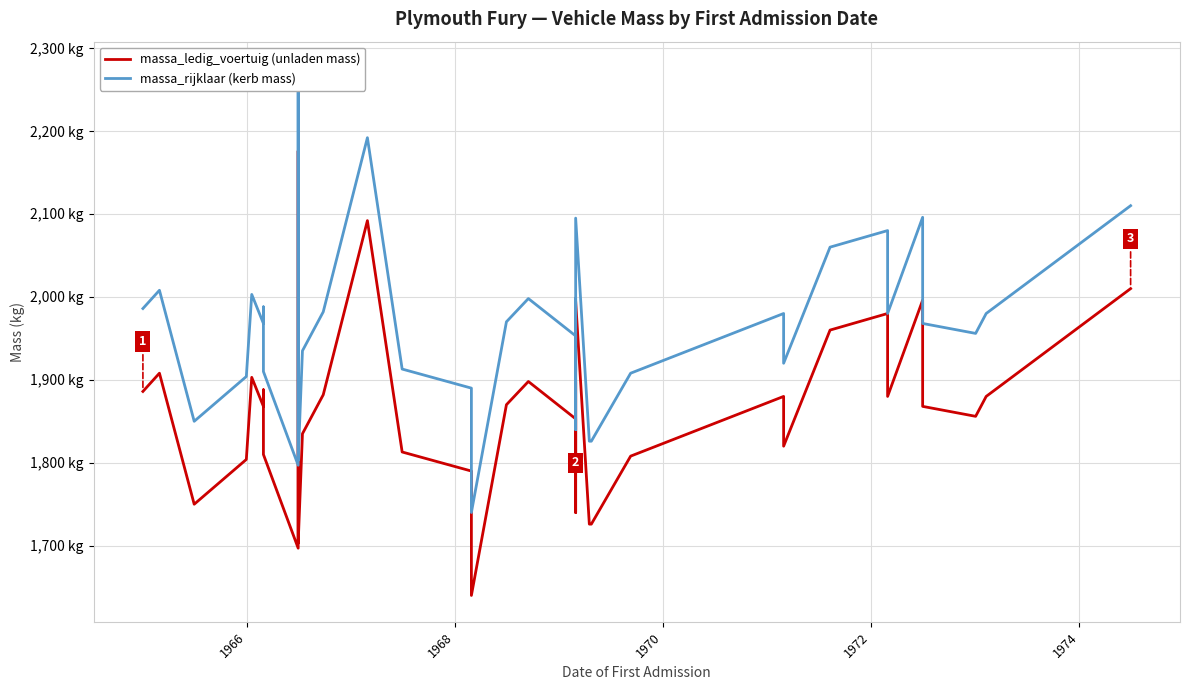

Is the value of massa_rijklaar (kerb mass) at 23 greater than the value of massa_ledig_voertuig (unladen mass) at 26?

Yes